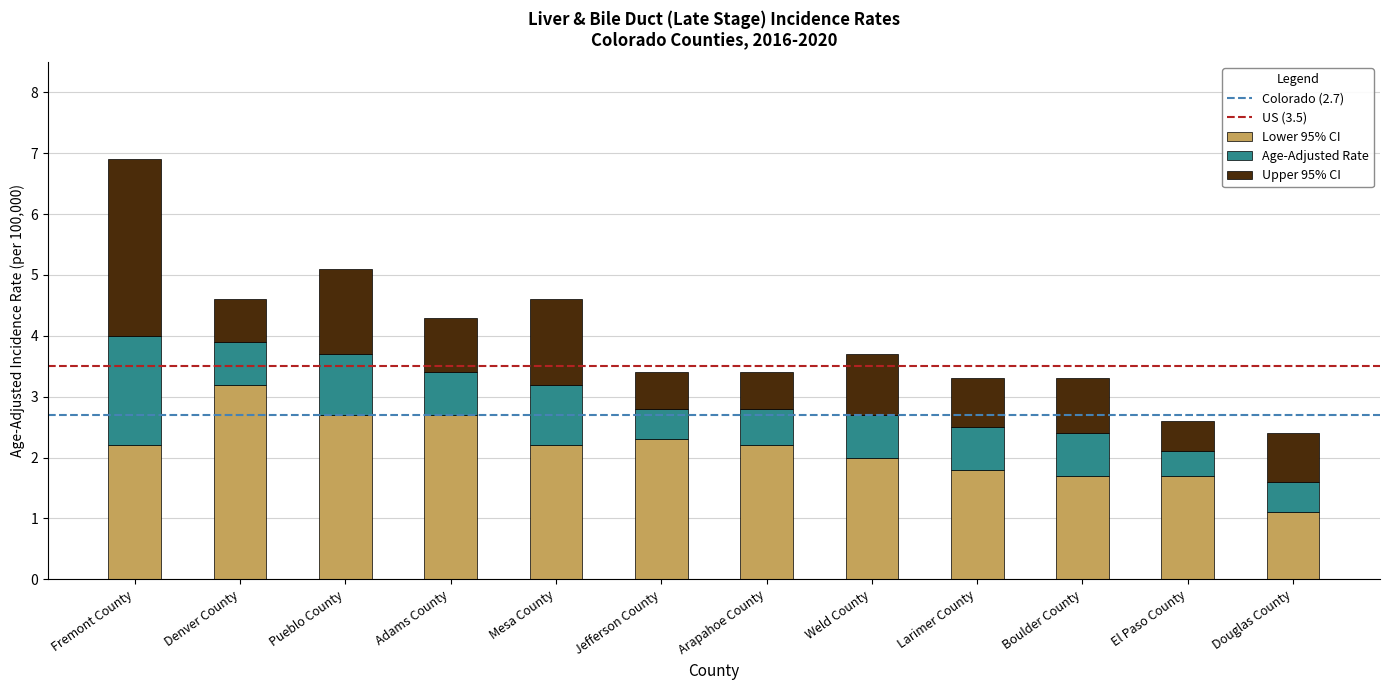

What is the total value across all series at Boulder County?

3.3